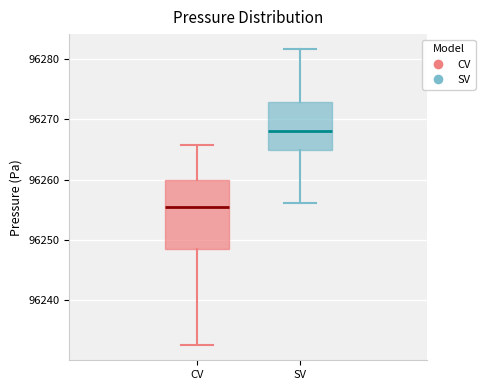

Where is the upper edge of the box for CV on the y-axis? The values are not printed on the chart, so give them approximately, as read against the axis.

96260